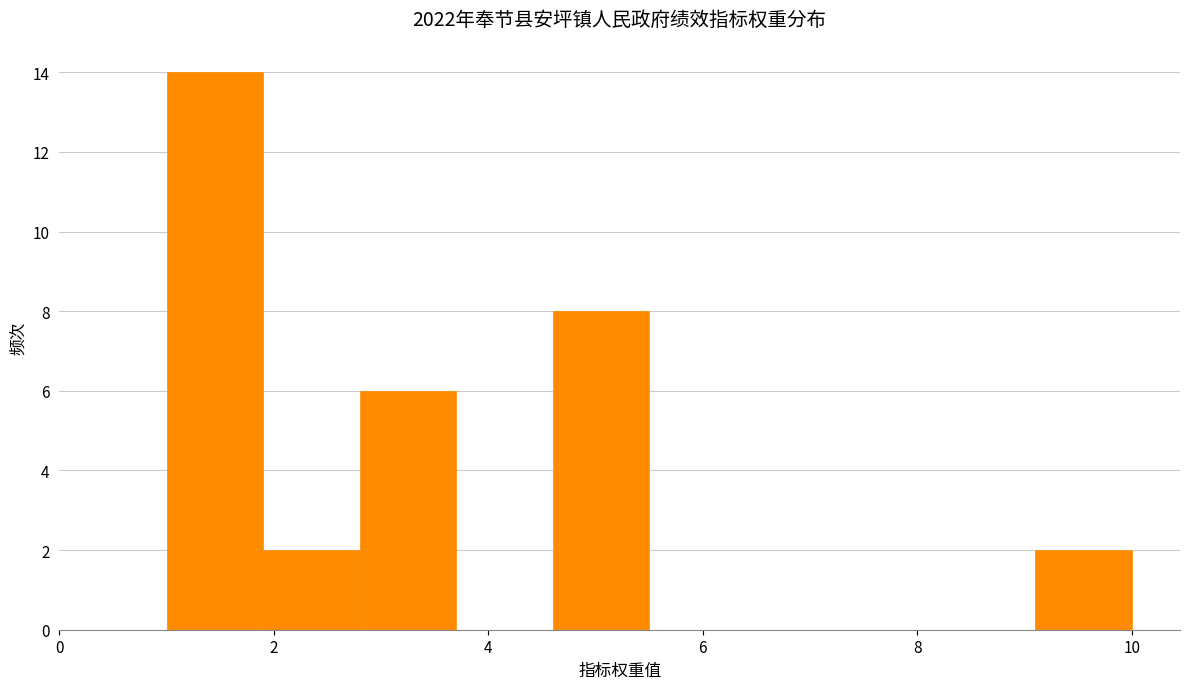

Reading left to right, transcribe this chart: for each bar, give the range it covers on the x-axis and its height. Neither the bar edges nor the heights are printed on the chart, so give them approximately, as read against the axes.

1.0 to 1.9: 14
1.9 to 2.8: 2
2.8 to 3.7: 6
3.7 to 4.6: 0
4.6 to 5.5: 8
5.5 to 6.4: 0
6.4 to 7.3: 0
7.3 to 8.2: 0
8.2 to 9.1: 0
9.1 to 10.0: 2